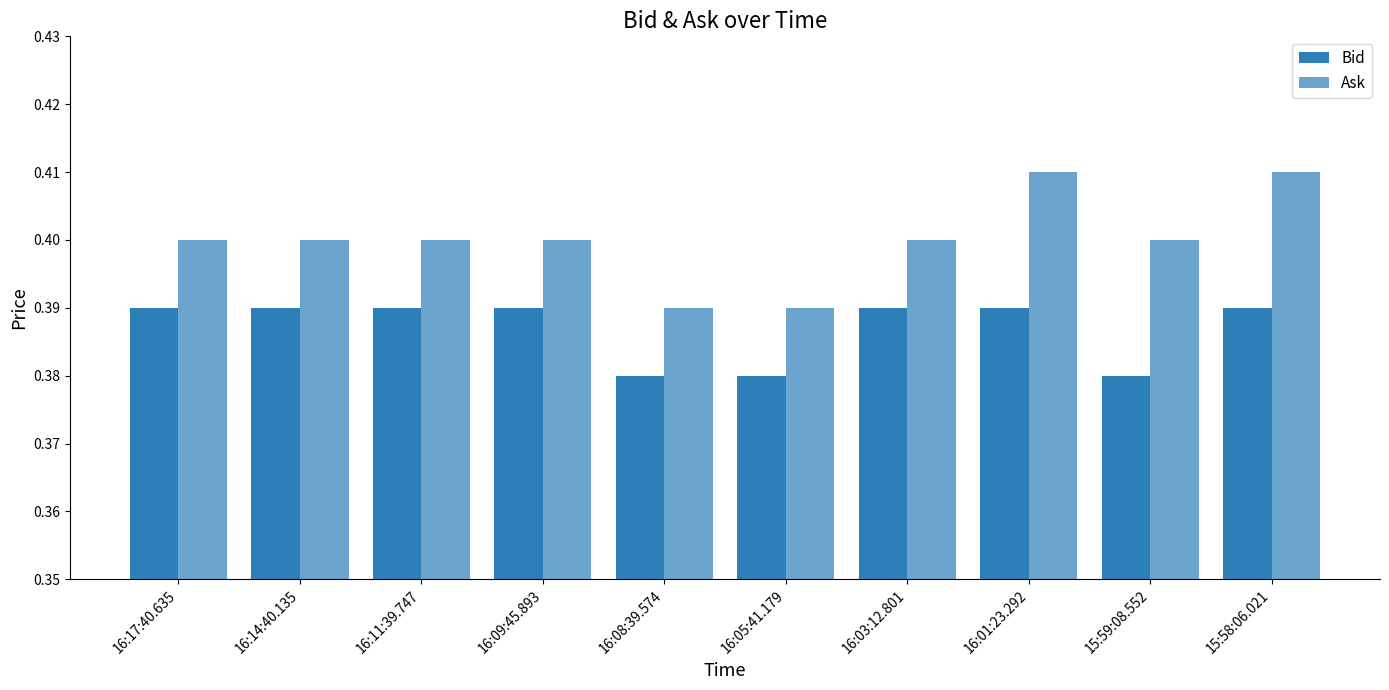

Does the chart contain stacked bars?

No